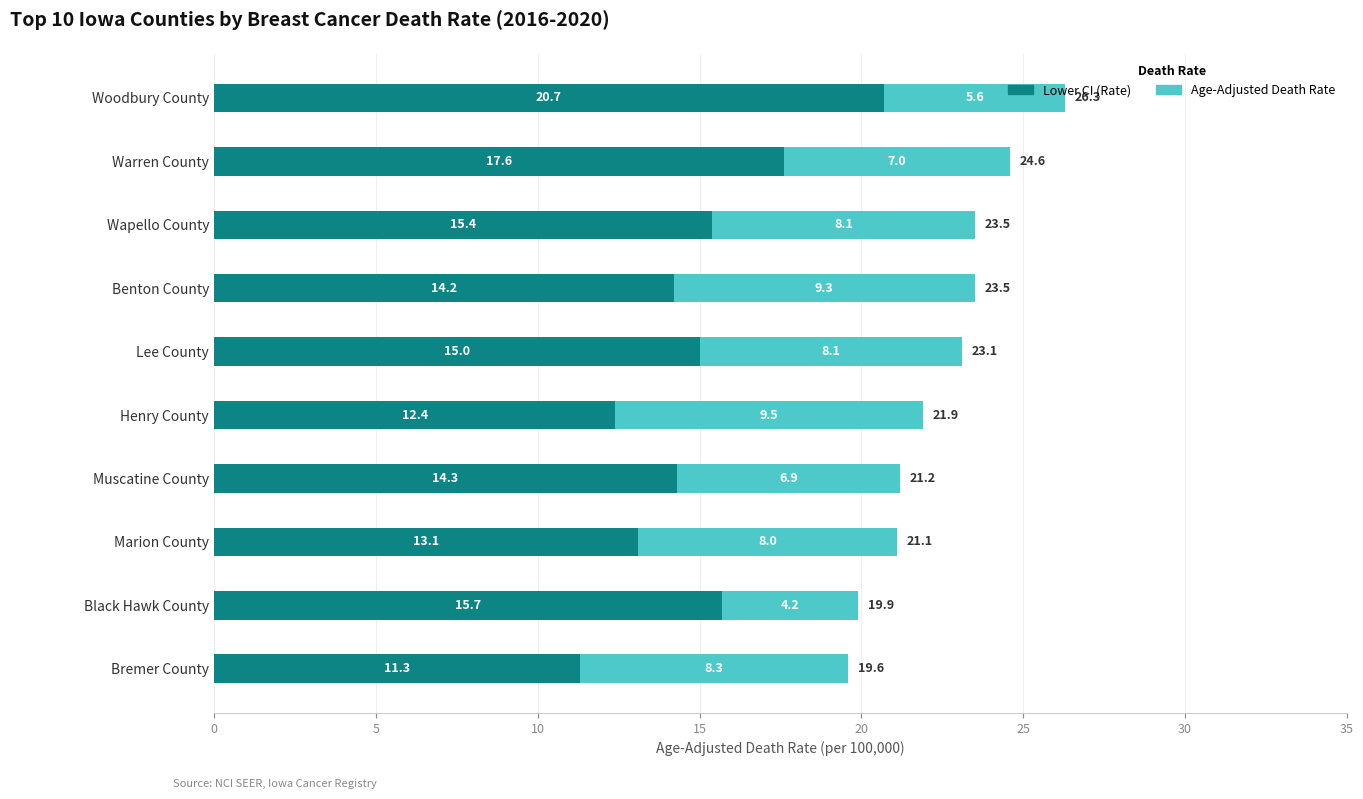

What is the average value of the Lower CI (Rate) series?

15.0